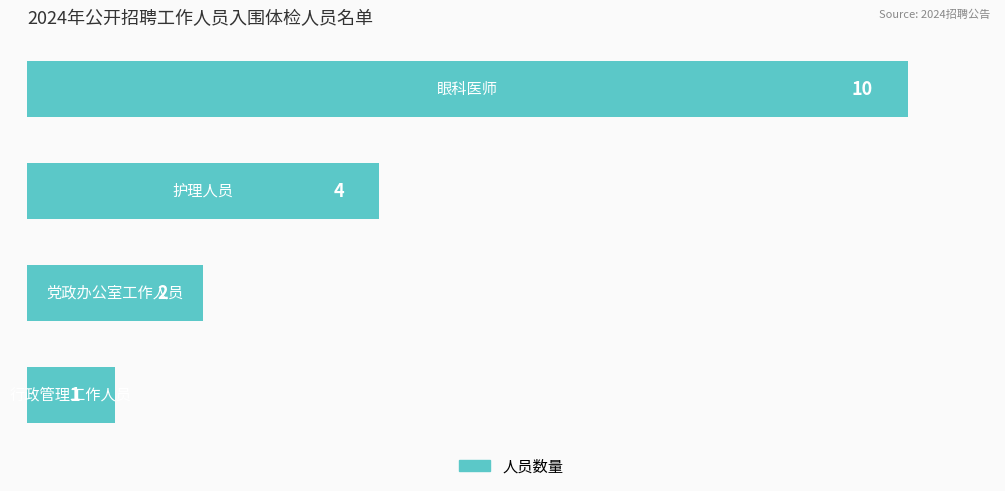

Reading top to bottom, what are all the values shown in this chart?

10	4	2	1